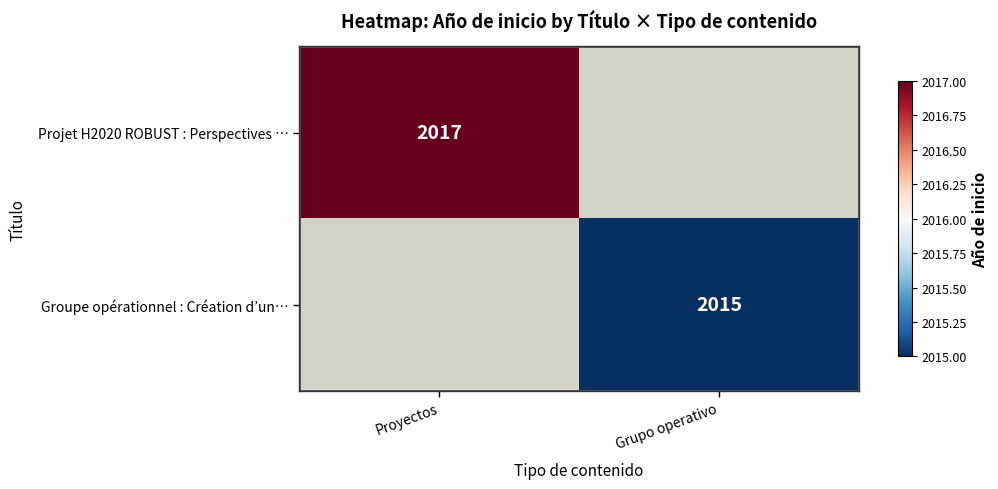

The value of Projet H2020 ROBUST : Perspectives … at Proyectos is 2017. True or false?

True